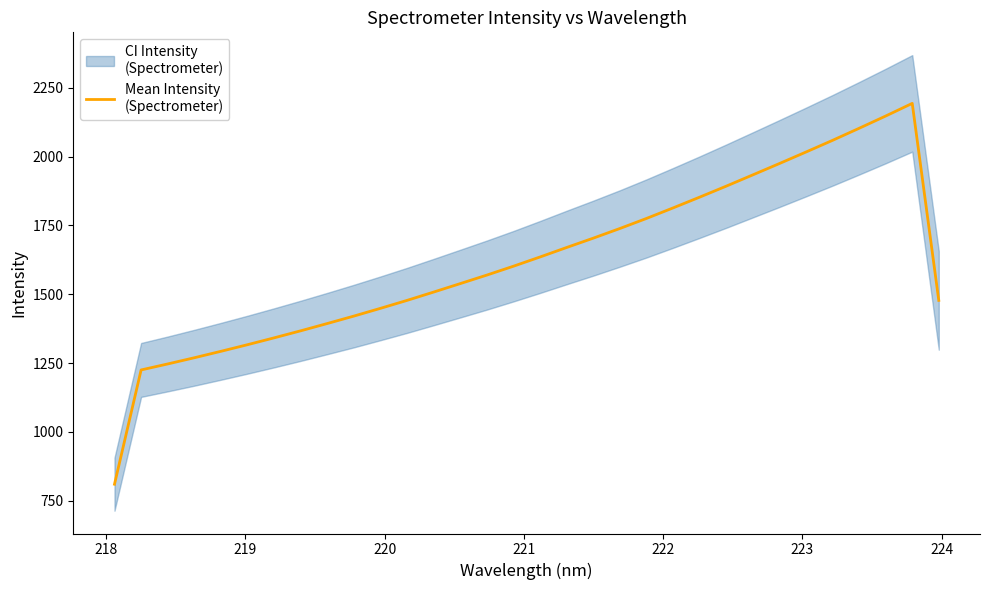

Does the chart have visible grid lines?

No